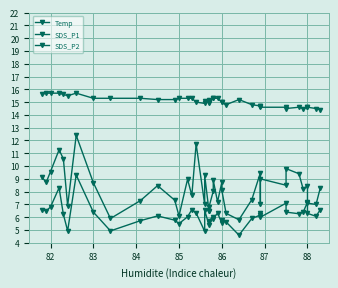

Which label corresponds to the largest value in the chart?

82